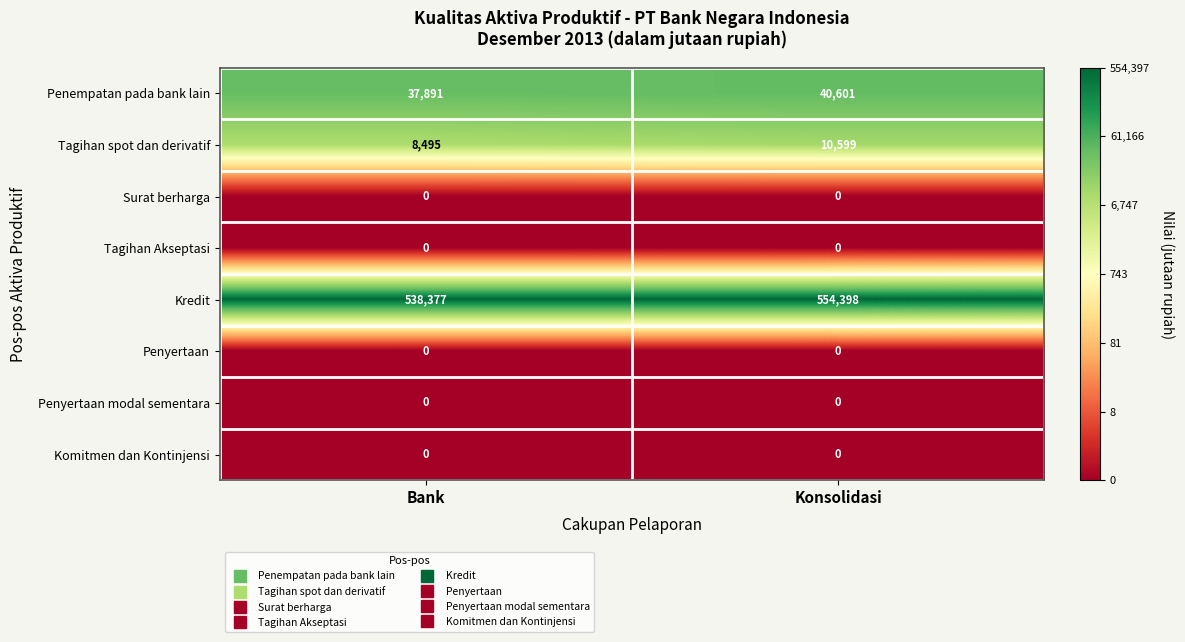

Count the number of data series in this chart.

8